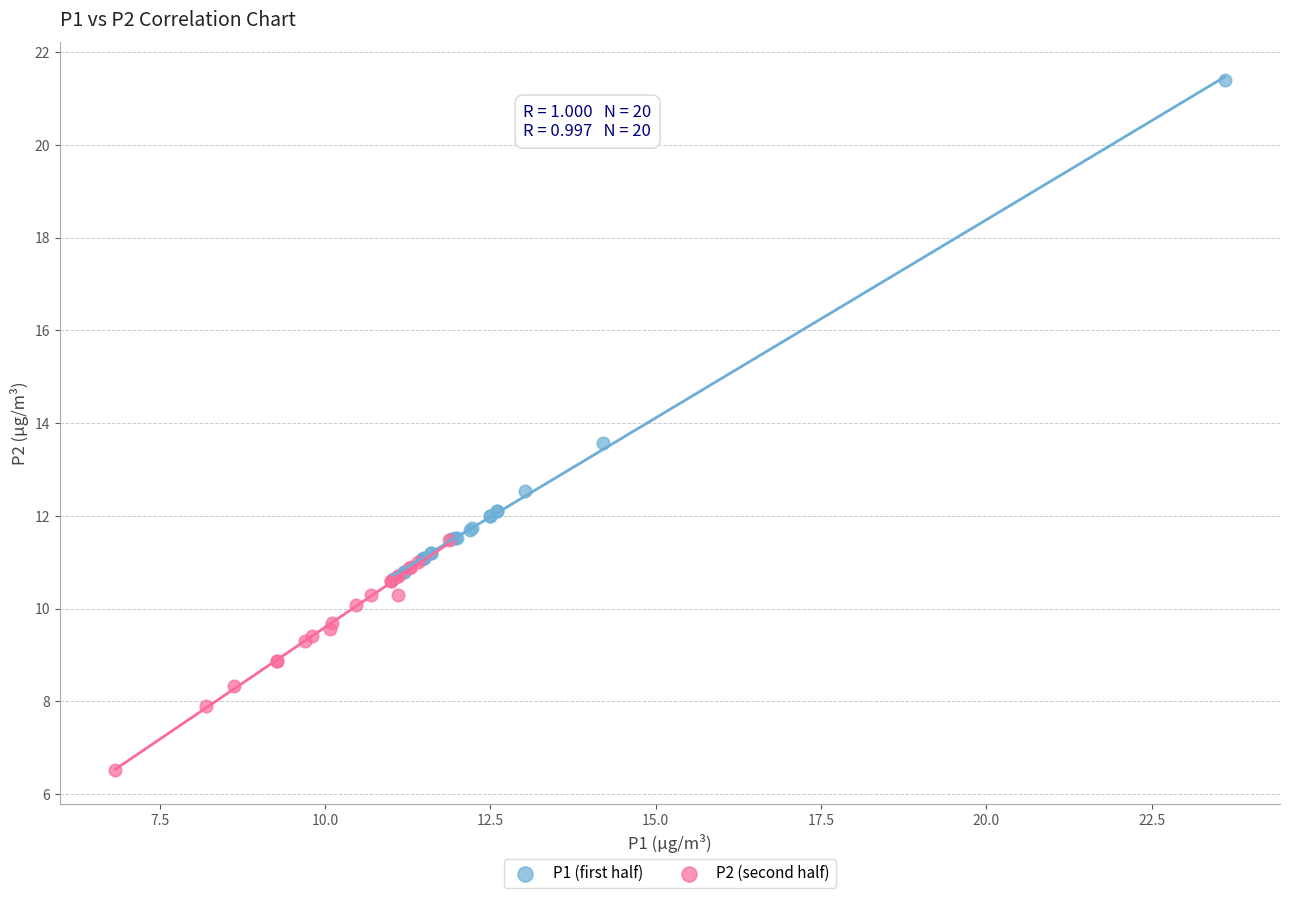

Which series reaches the maximum Y coordinate?

P1 (first half)